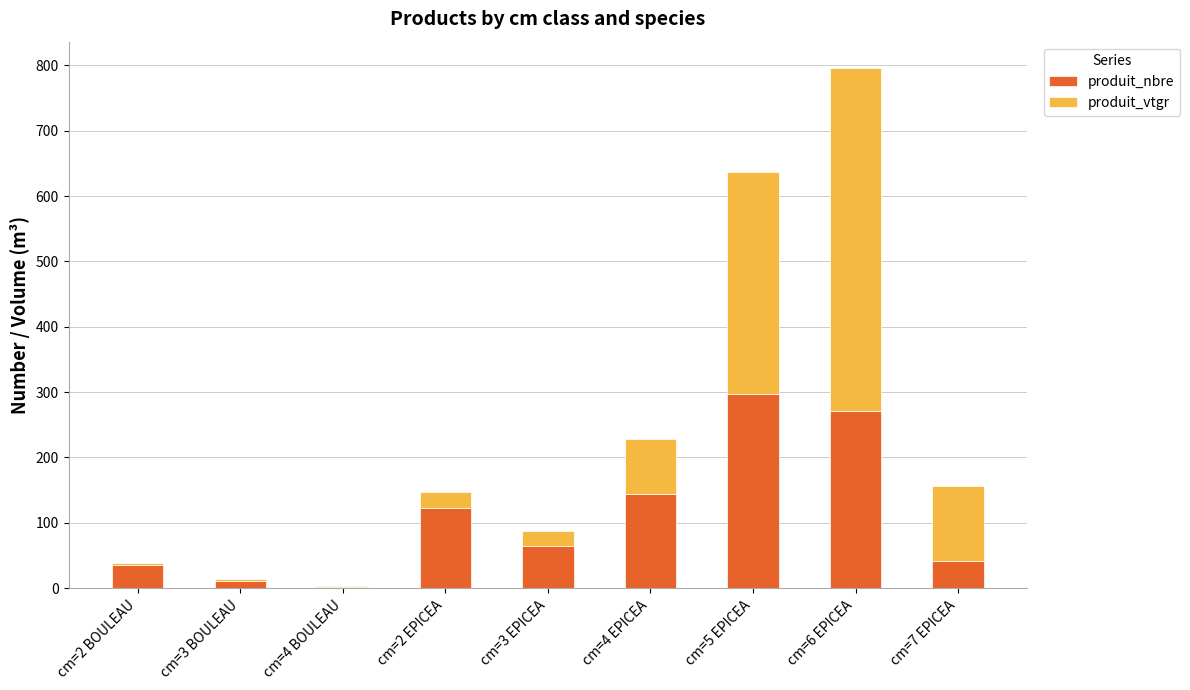

At which category is the sum across all series the highest?

cm=6 EPICEA